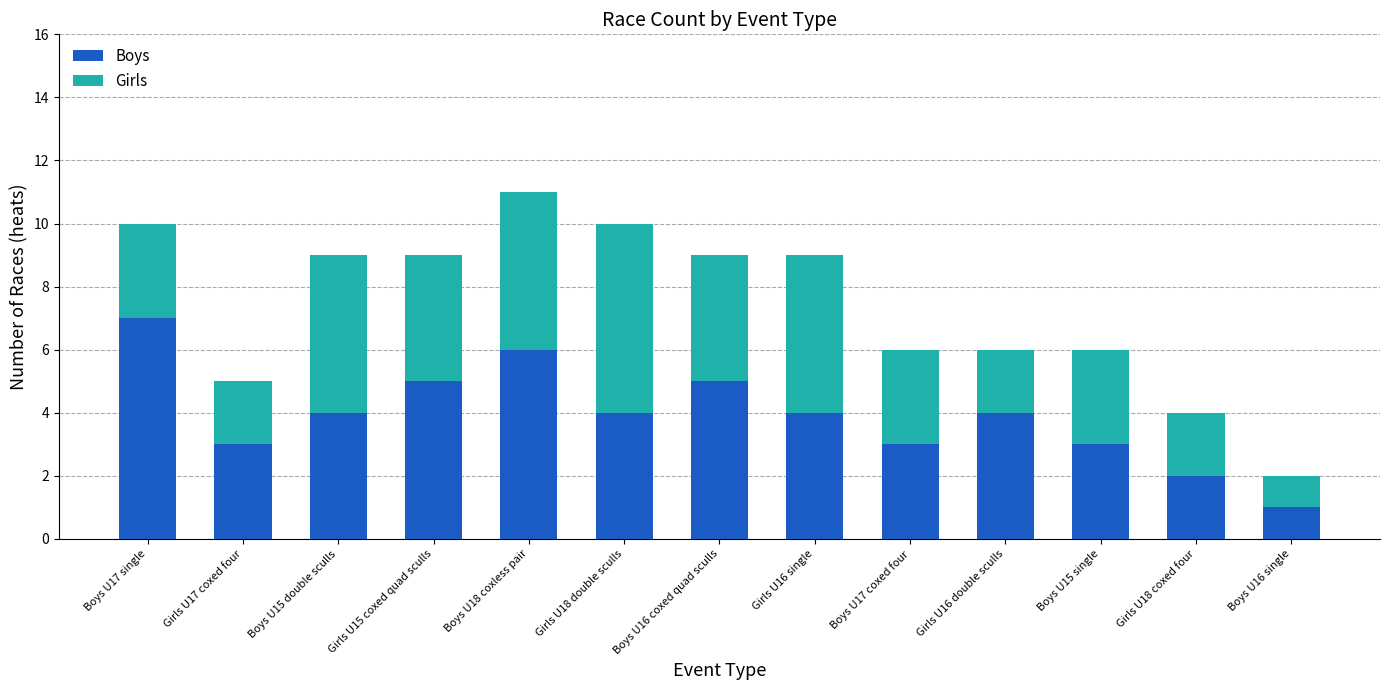

At Boys U18 coxless pair, list the series in order from largest to smallest.

Boys, Girls